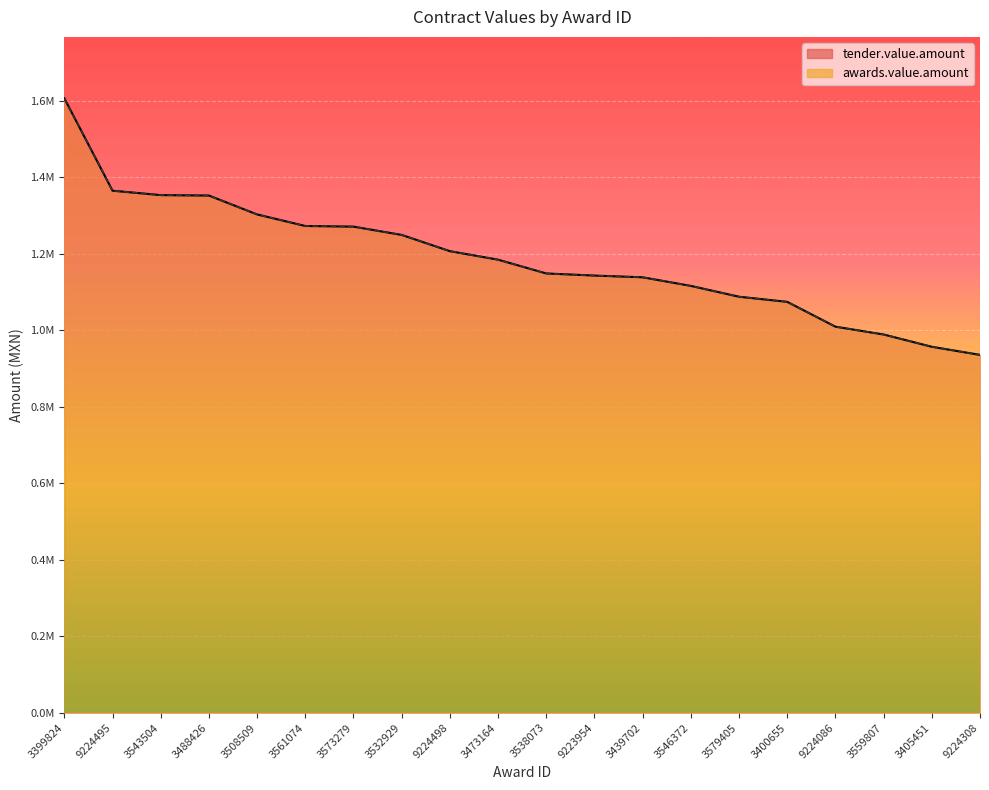

Which category has the highest value in the tender.value.amount series?

3399824